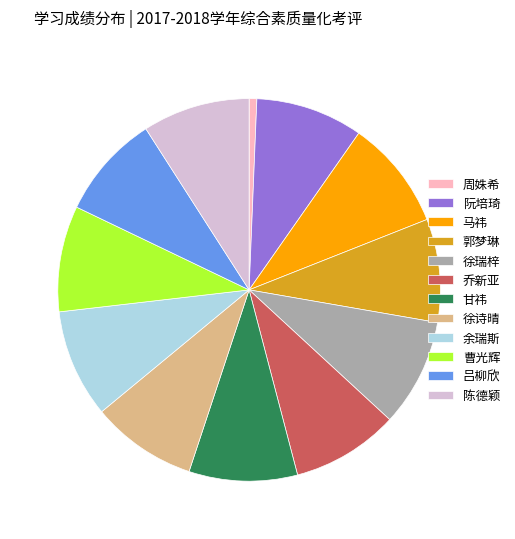

What is the ratio of the value at 马祎 to the value at 陈德颖?

1.0